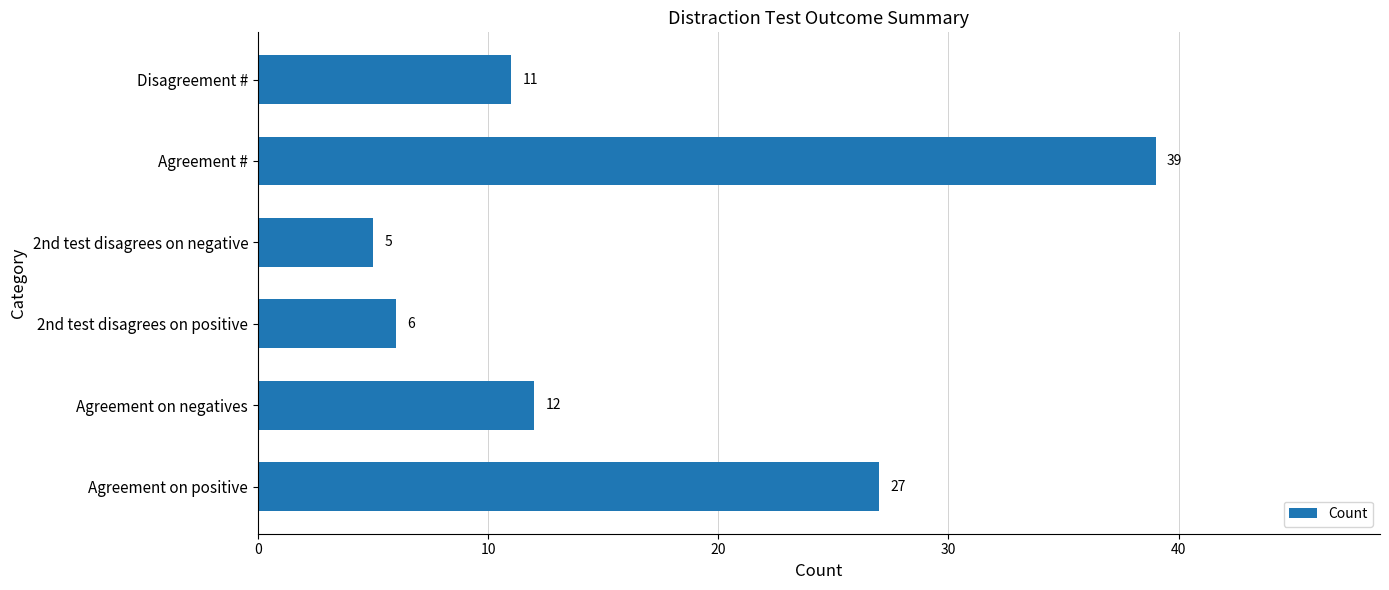

What is the difference between the values at Agreement # and 2nd test disagrees on negative?

34